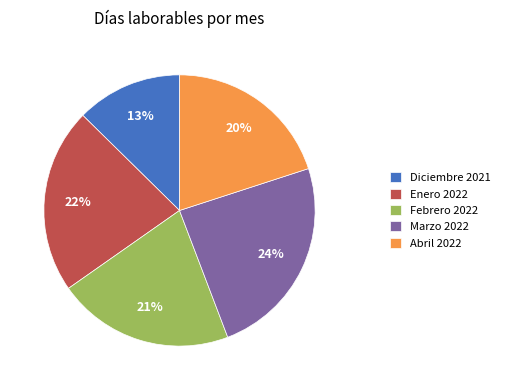

Is there any slice that represents more than half of the pie?

No